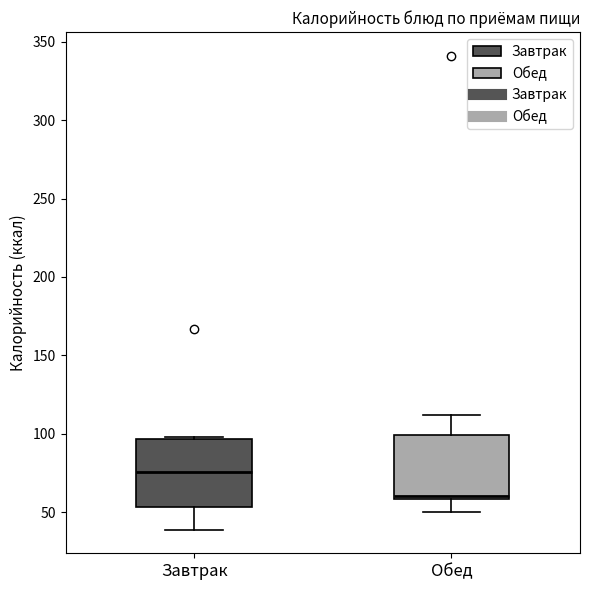

Where does the median line of the box for Завтрак sit on the y-axis? The values are not printed on the chart, so give them approximately, as read against the axis.

75